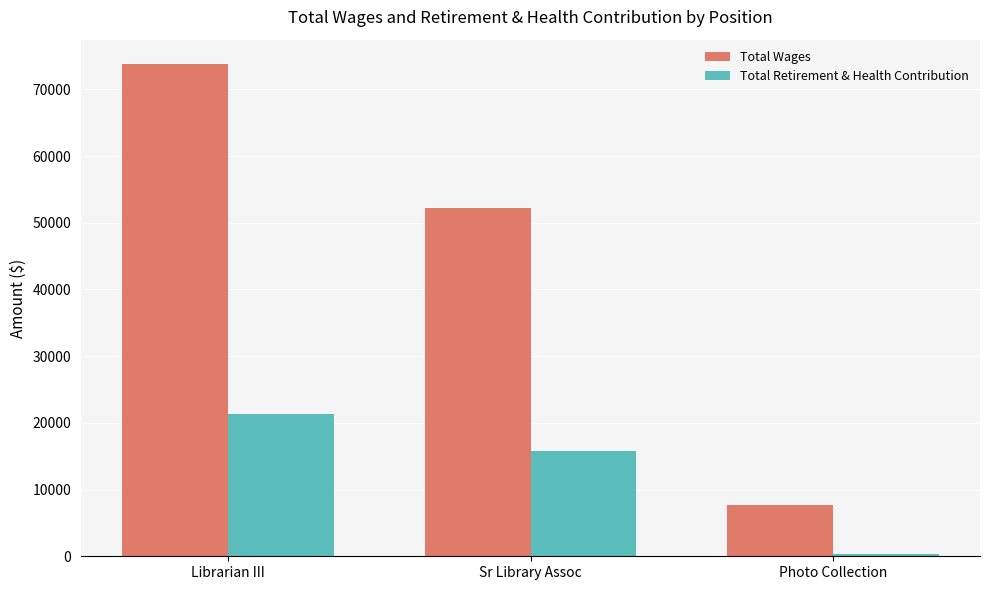

What are all the series names shown in the legend?

Total Wages, Total Retirement & Health Contribution